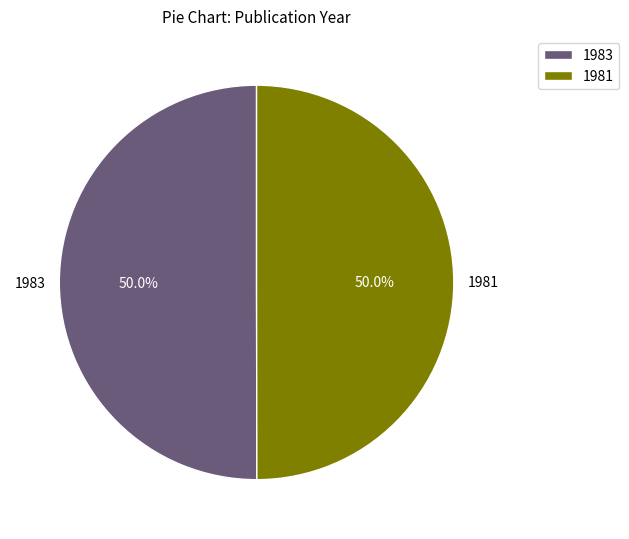

To the nearest percent, what portion does 1981 represent?

50%